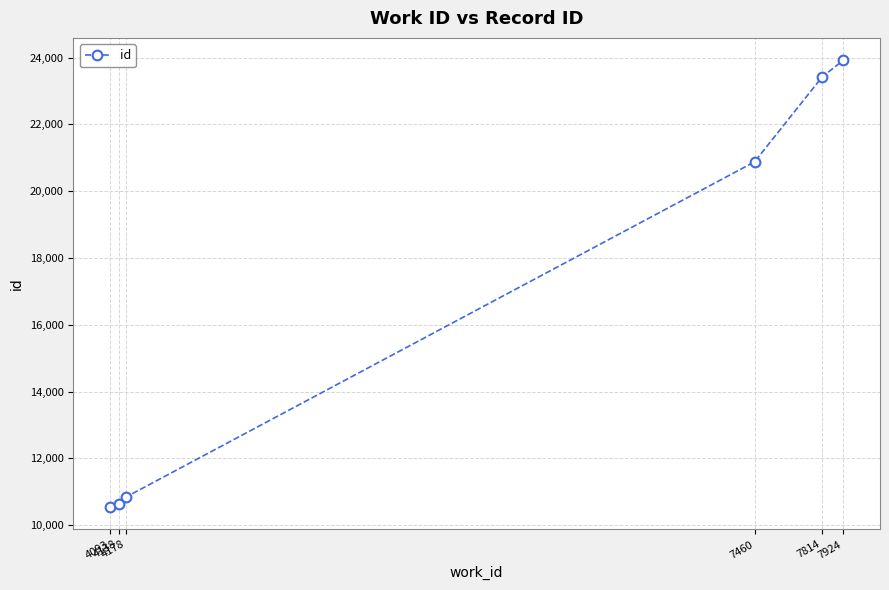

True or false: there are more than 2 points higher than both neighbors.

False